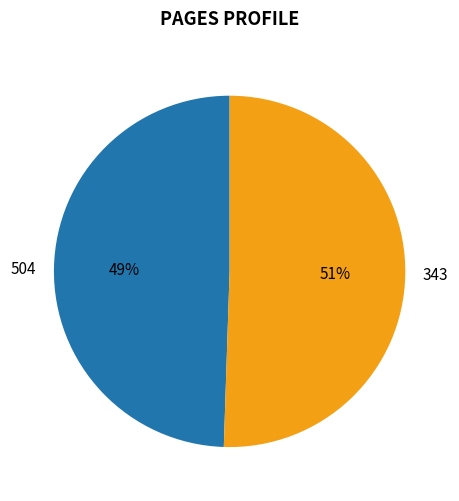

What is the smallest slice in the pie chart?

504